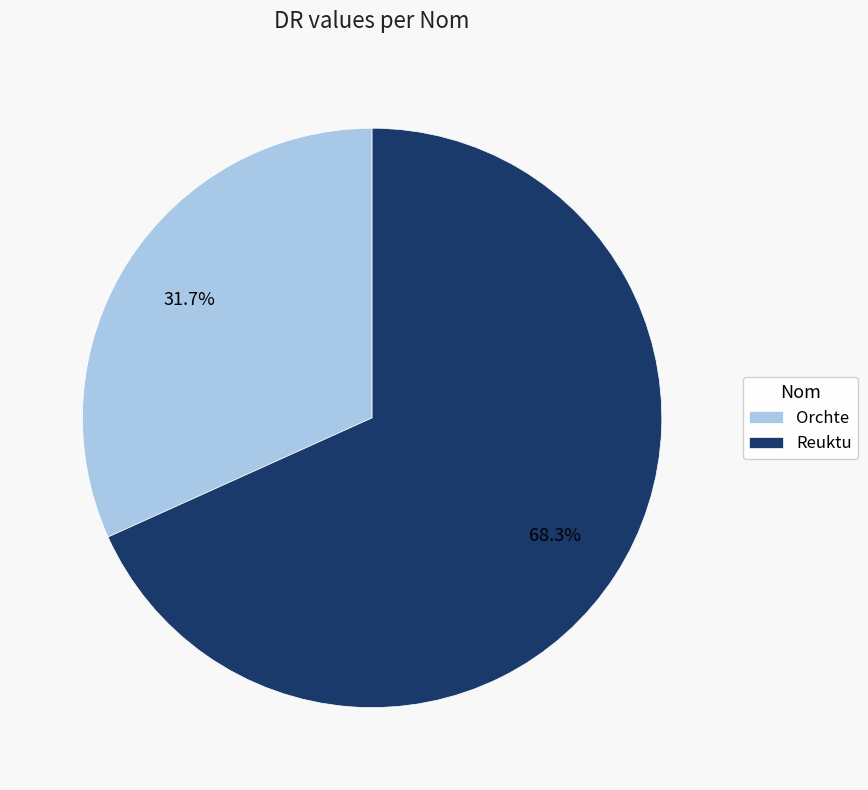

Count the number of slices in the pie.

2